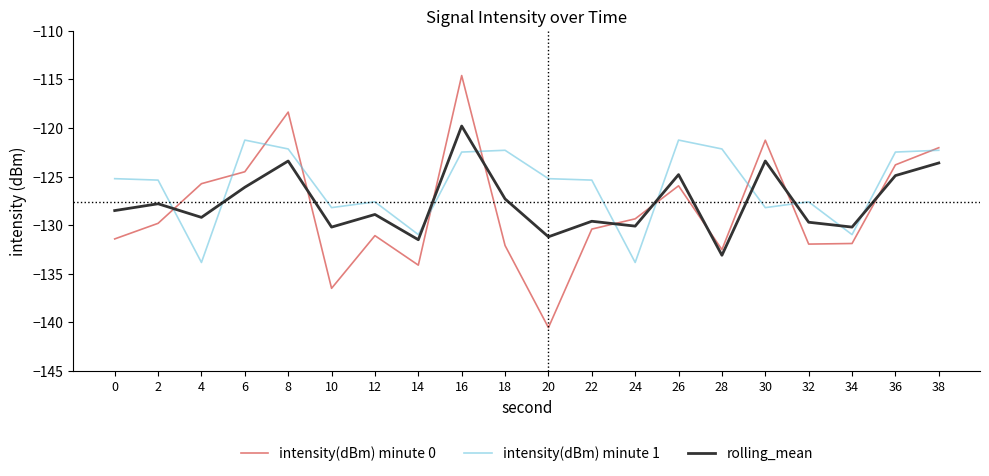

Is the value of intensity(dBm) minute 0 at 12 greater than the value of intensity(dBm) minute 1 at 32?

No